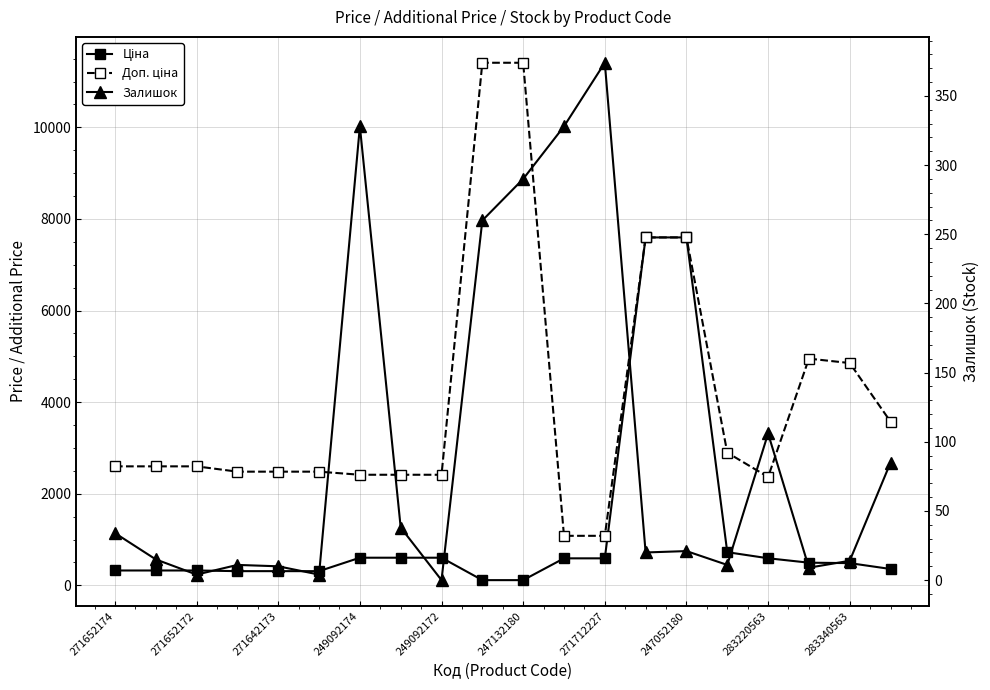

What is the spread (max minus min) of values at 247132180?

11295.9